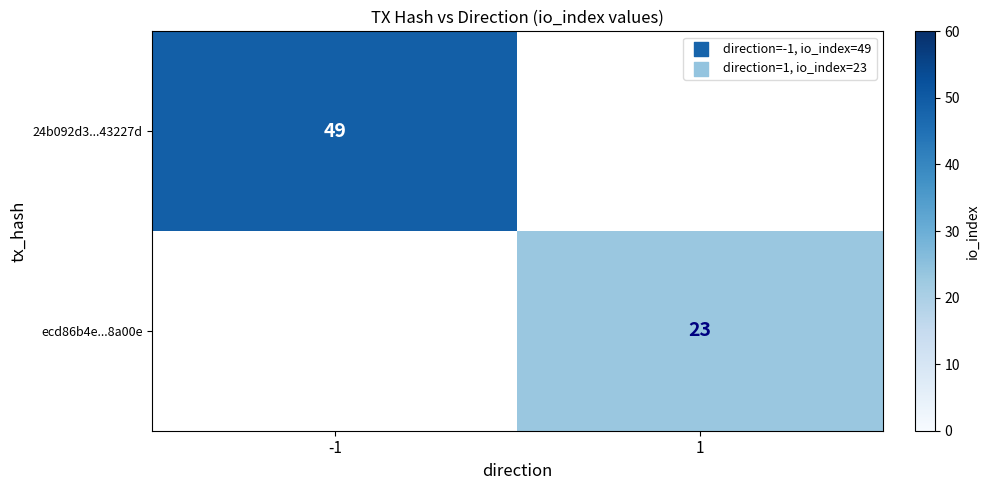

What is the smallest value displayed?

23.0